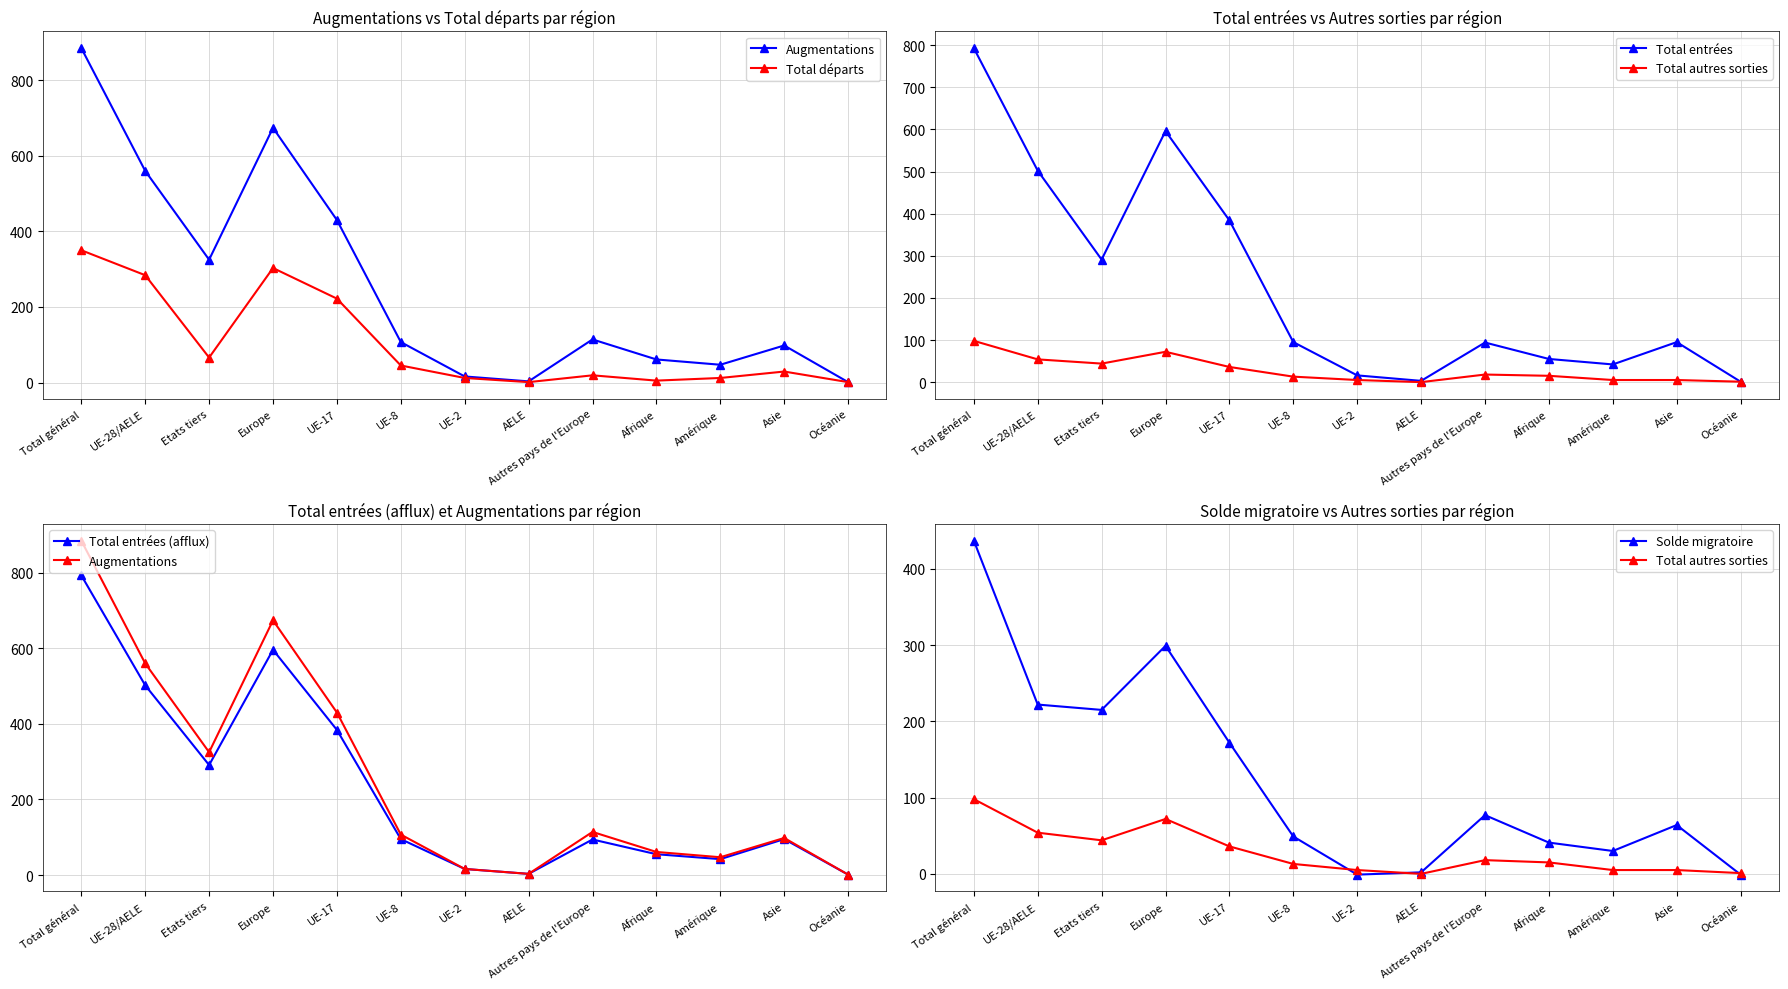

Reading left to right, transcribe all the data shown in this chart.

Augmentations: 885	560	325	674	430	107	16	3	114	61	47	98	1
Total départs: 350	284	66	303	222	45	12	1	19	5	12	29	1
Total entrées: 793	502	291	596	384	95	16	3	94	55	42	95	1
Total autres sorties: 98	54	44	72	36	13	5	0	18	15	5	5	1
Total entrées (afflux): 793	502	291	596	384	95	16	3	94	55	42	95	1
Solde migratoire: 437	222	215	299	172	49	-1	2	77	41	30	64	-1